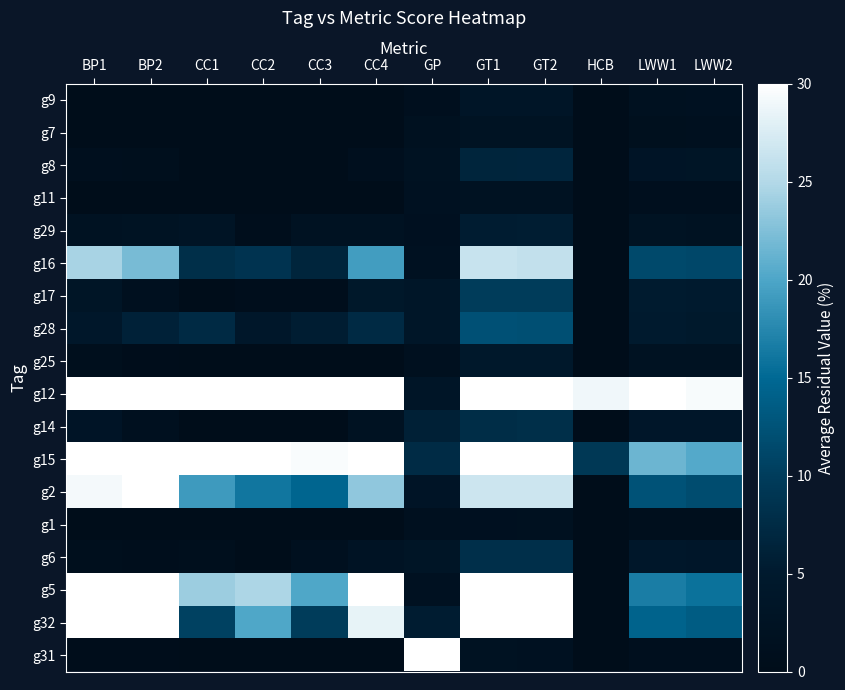

At which category is the sum across all series the highest?

BP2